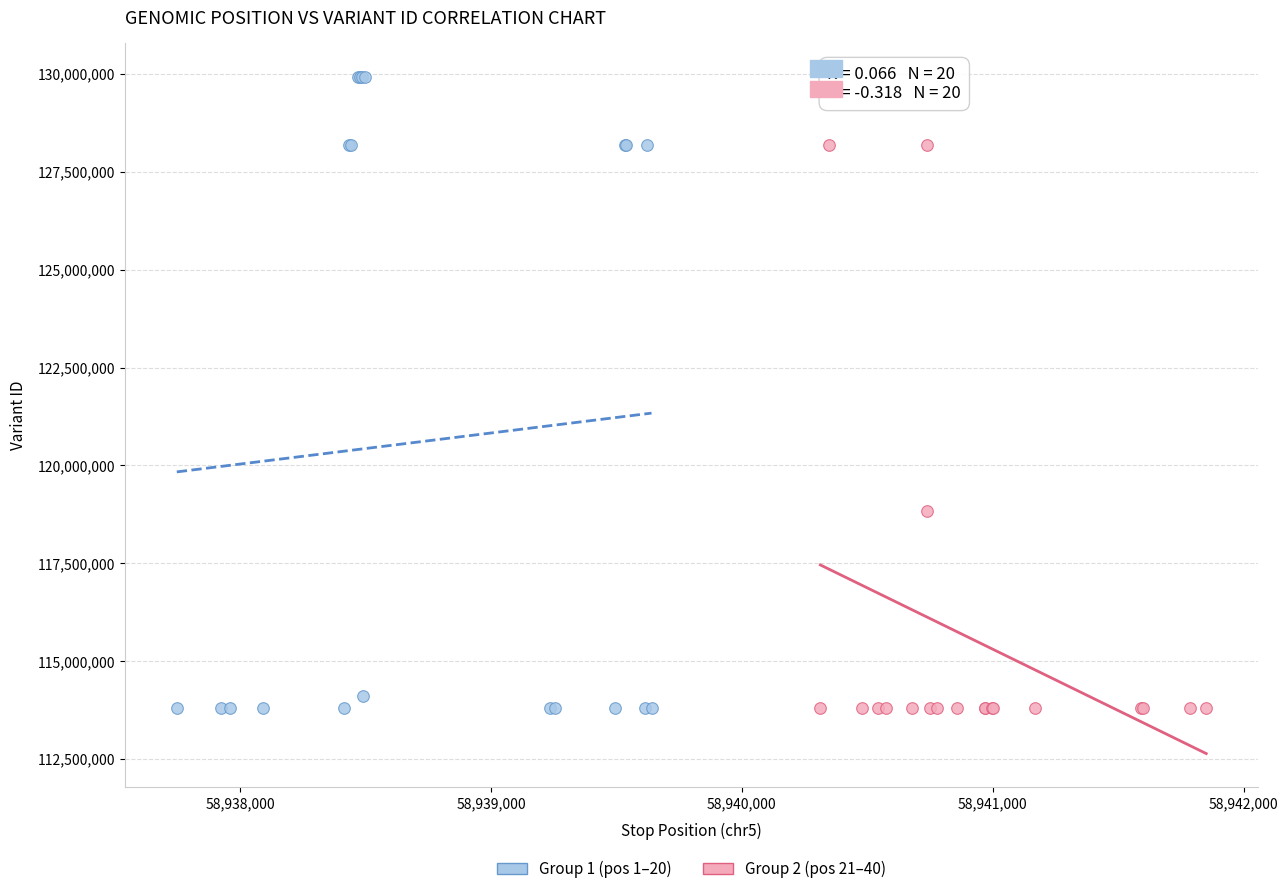

Which series reaches the maximum Y coordinate?

Group 1 (pos 1–20)